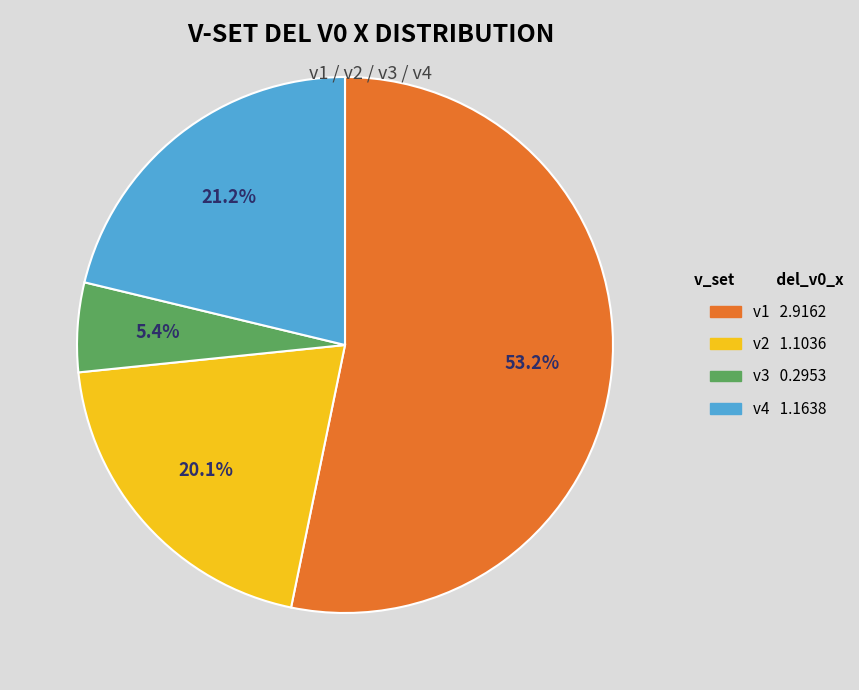

The v2 slice represents 8% of the pie. True or false?

False